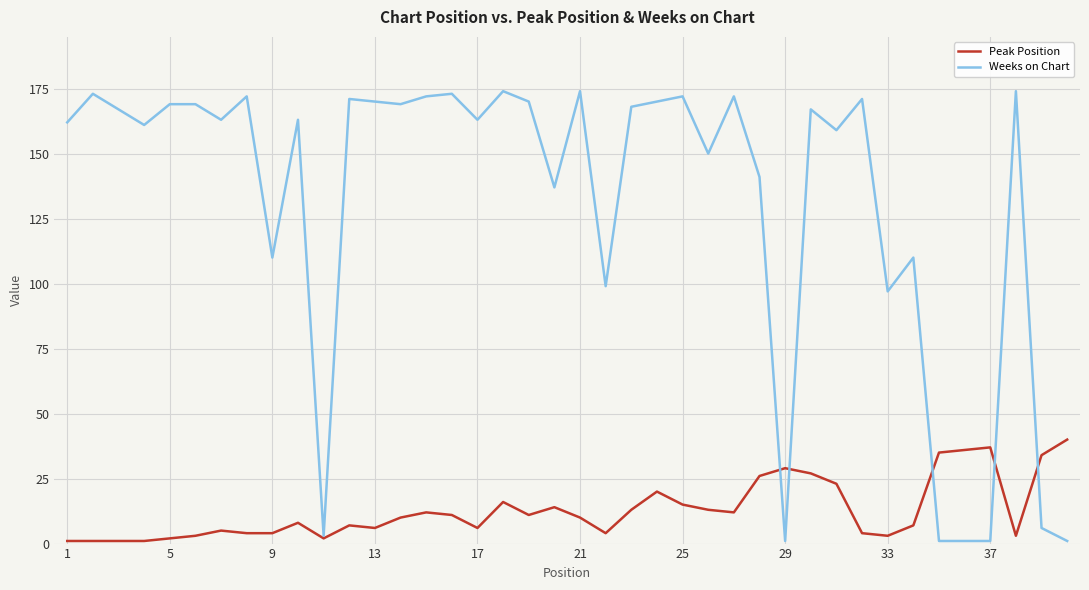

True or false: Peak Position and Weeks on Chart intersect in this chart.

True